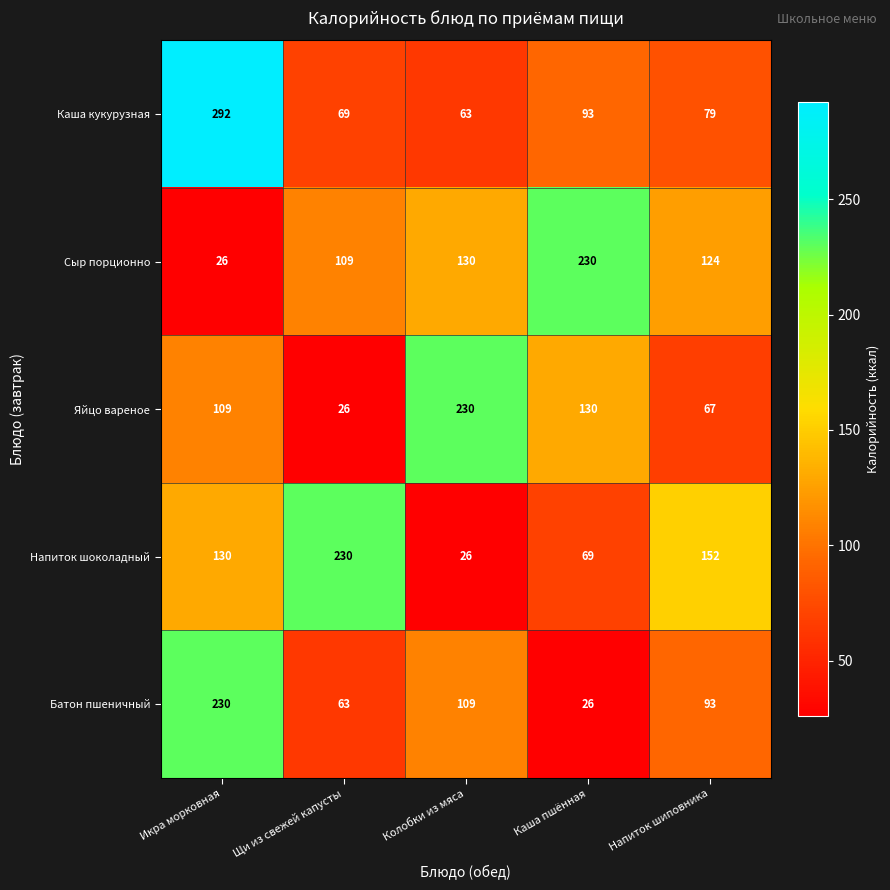

True or false: Напиток шоколадный has a value of 230 at Щи из свежей капусты.

True